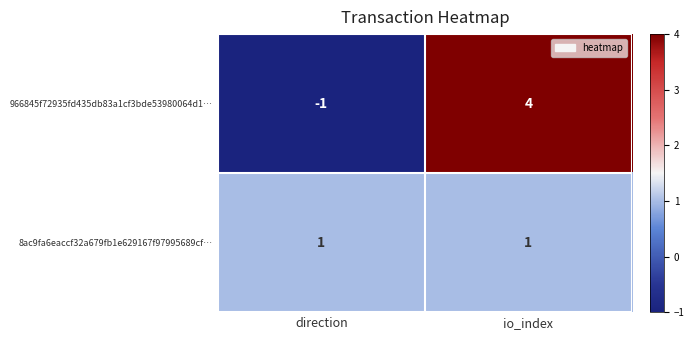

Reading left to right, transcribe all the data shown in this chart.

966845f72935fd435db83a1cf3bde53980064d1…: -1	4
8ac9fa6eaccf32a679fb1e629167f97995689cf…: 1	1